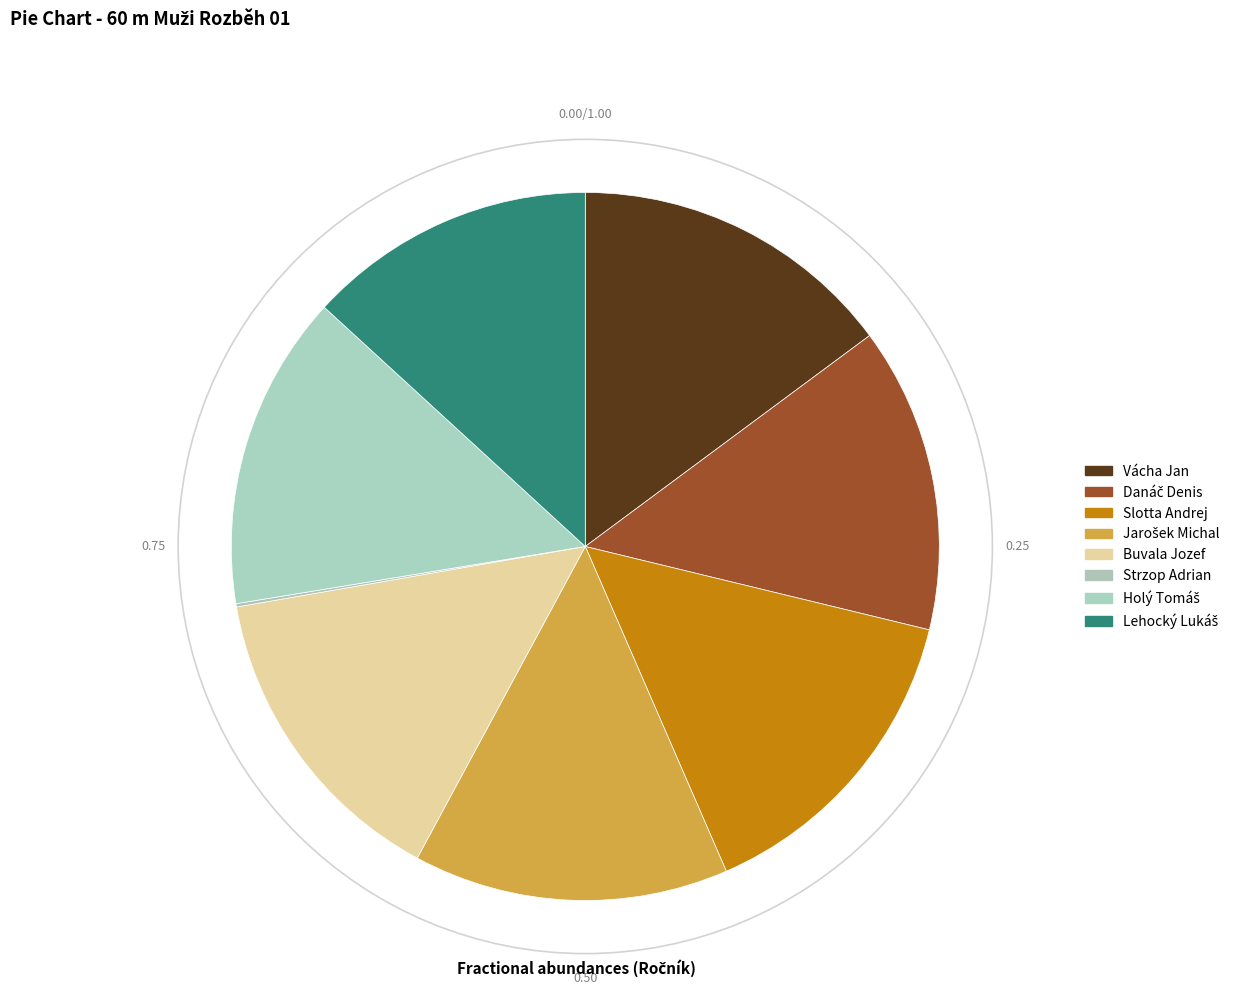

Count the number of slices in the pie.

8